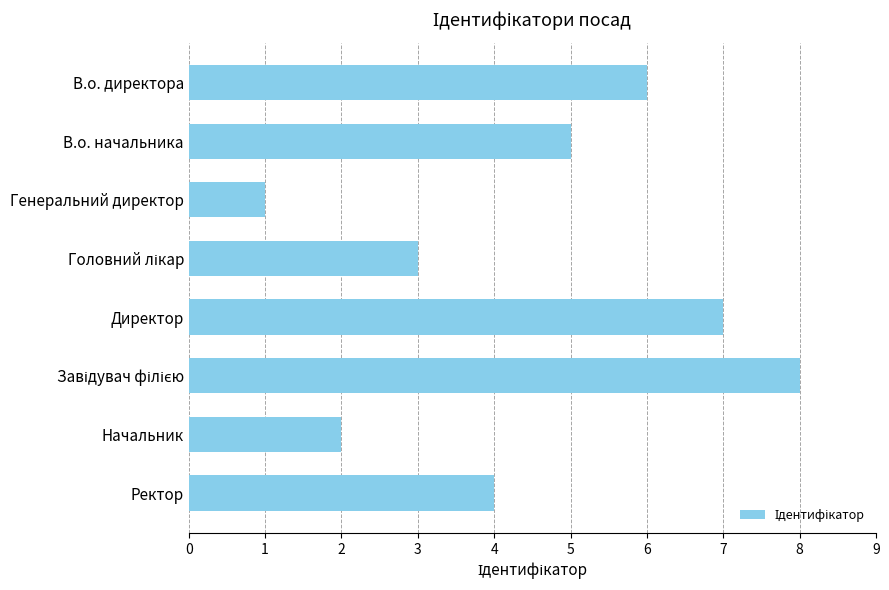

Reading top to bottom, extract all data points from this chart.

6	5	1	3	7	8	2	4